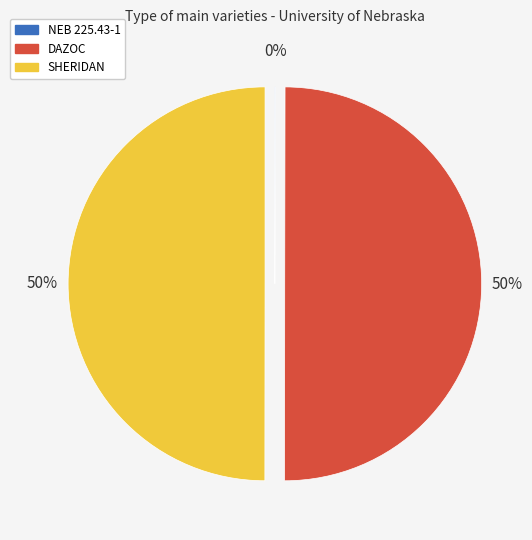

To the nearest percent, what portion does SHERIDAN represent?

50%